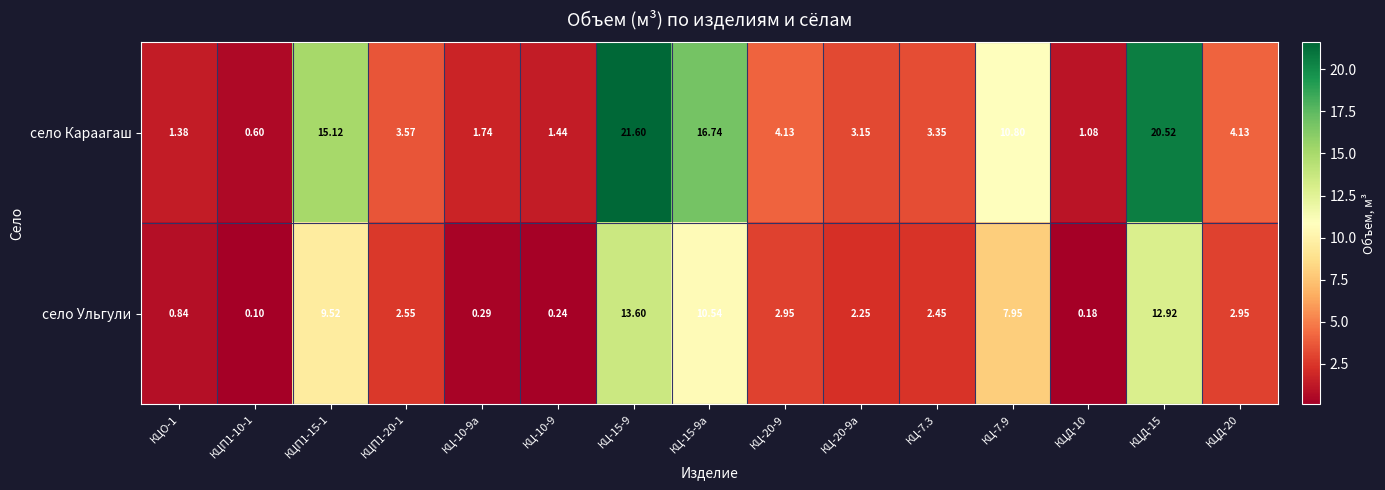

Which series has the largest total across all categories?

село Караагаш